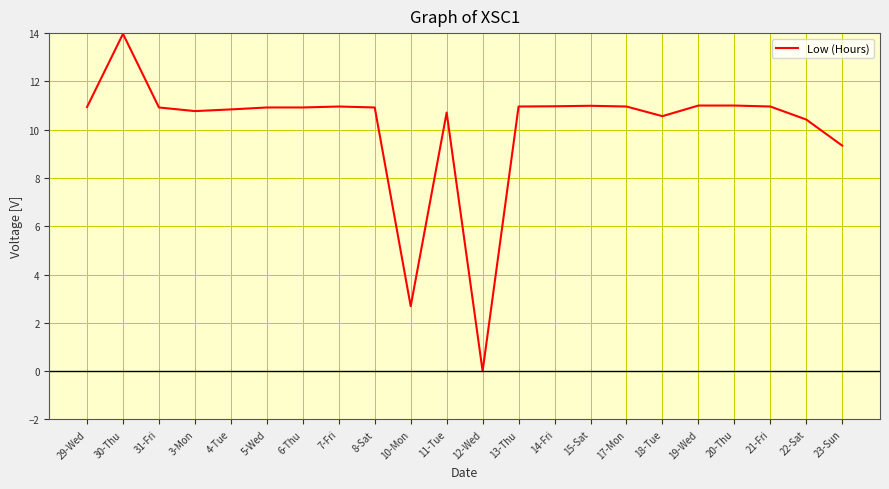

Where is the first local maximum?

30-Thu